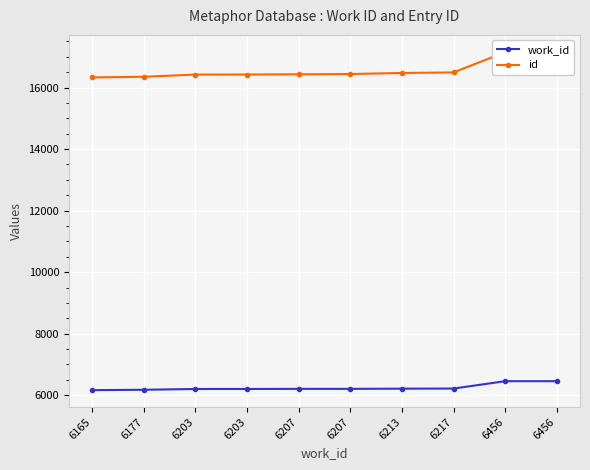

What is the difference between the maximum and minimum values in the id series?

832